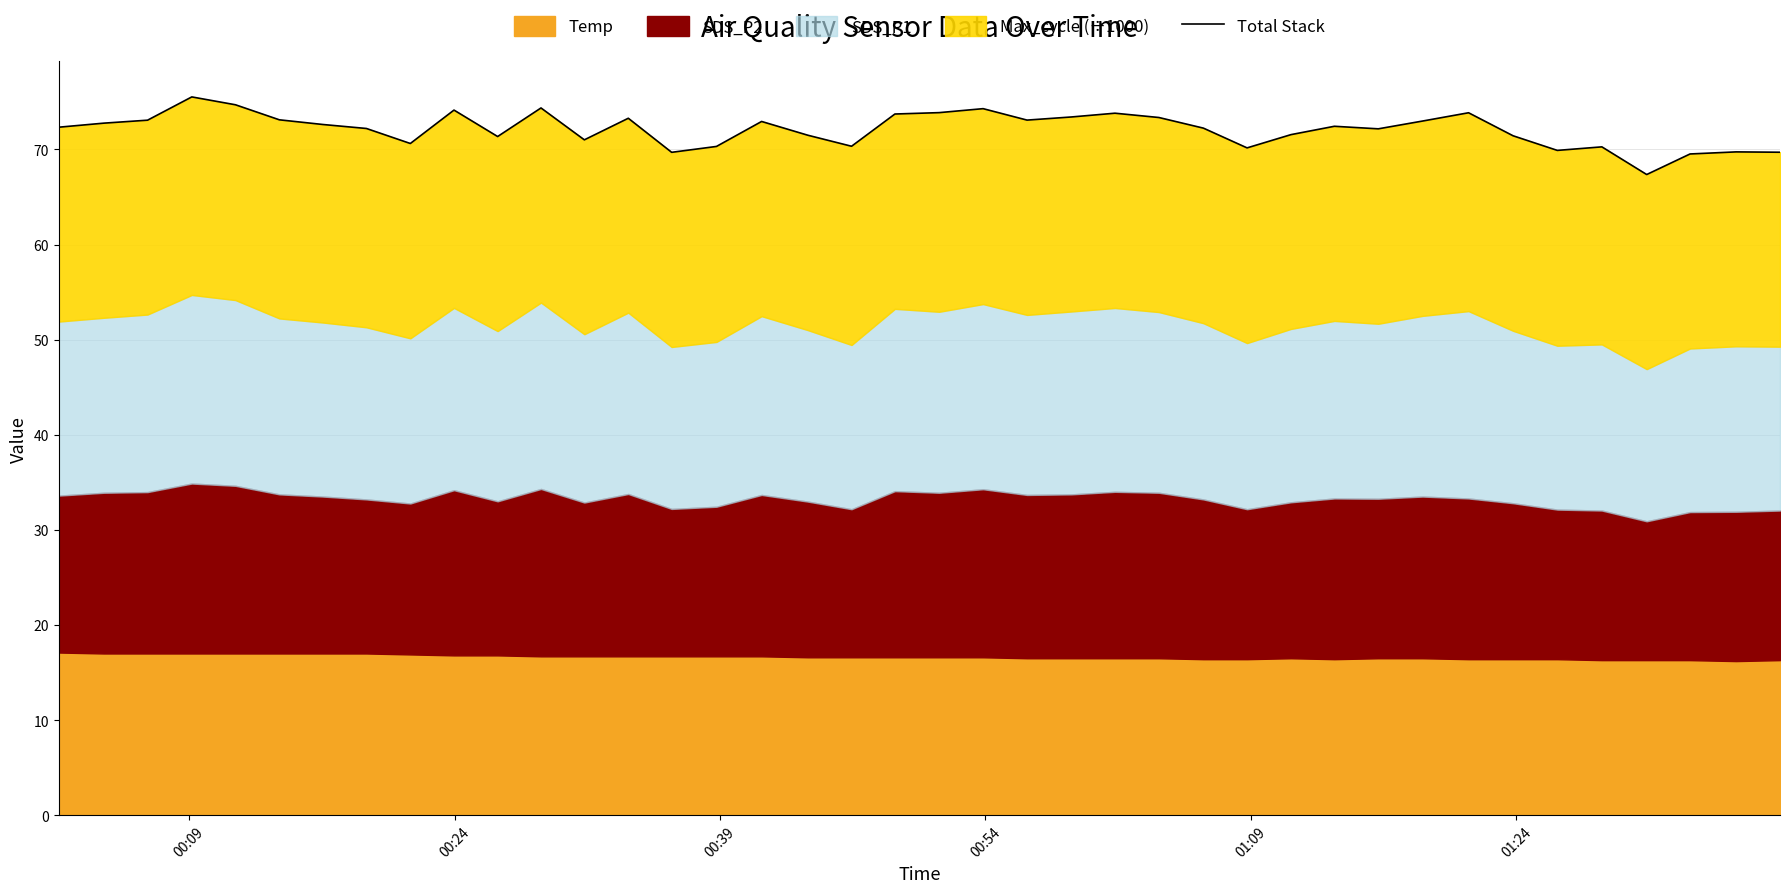

Reading right to left, what are all the values shown in this chart?

69.7	69.7	69.5	67.4	70.3	69.9	71.4	73.9	73.0	72.2	72.4	71.6	70.2	72.2	73.4	73.8	73.4	73.1	74.3	73.9	73.7	70.3	71.5	72.9	70.3	69.7	73.3	71.0	74.4	71.4	74.1	70.6	72.2	72.6	73.1	74.7	75.5	73.1	72.8	72.3